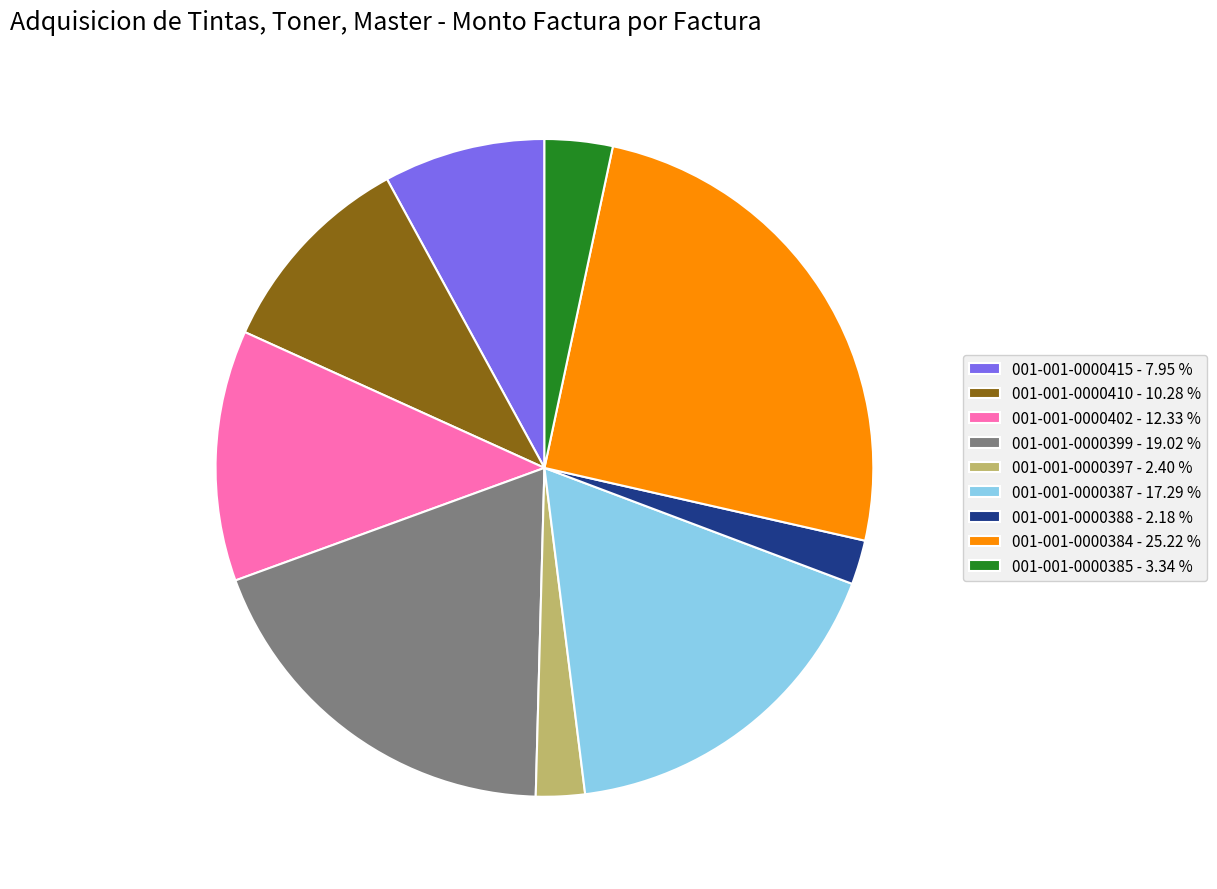

Between 001-001-0000399 - 19.02 % and 001-001-0000387 - 17.29 %, which is larger?

001-001-0000399 - 19.02 %